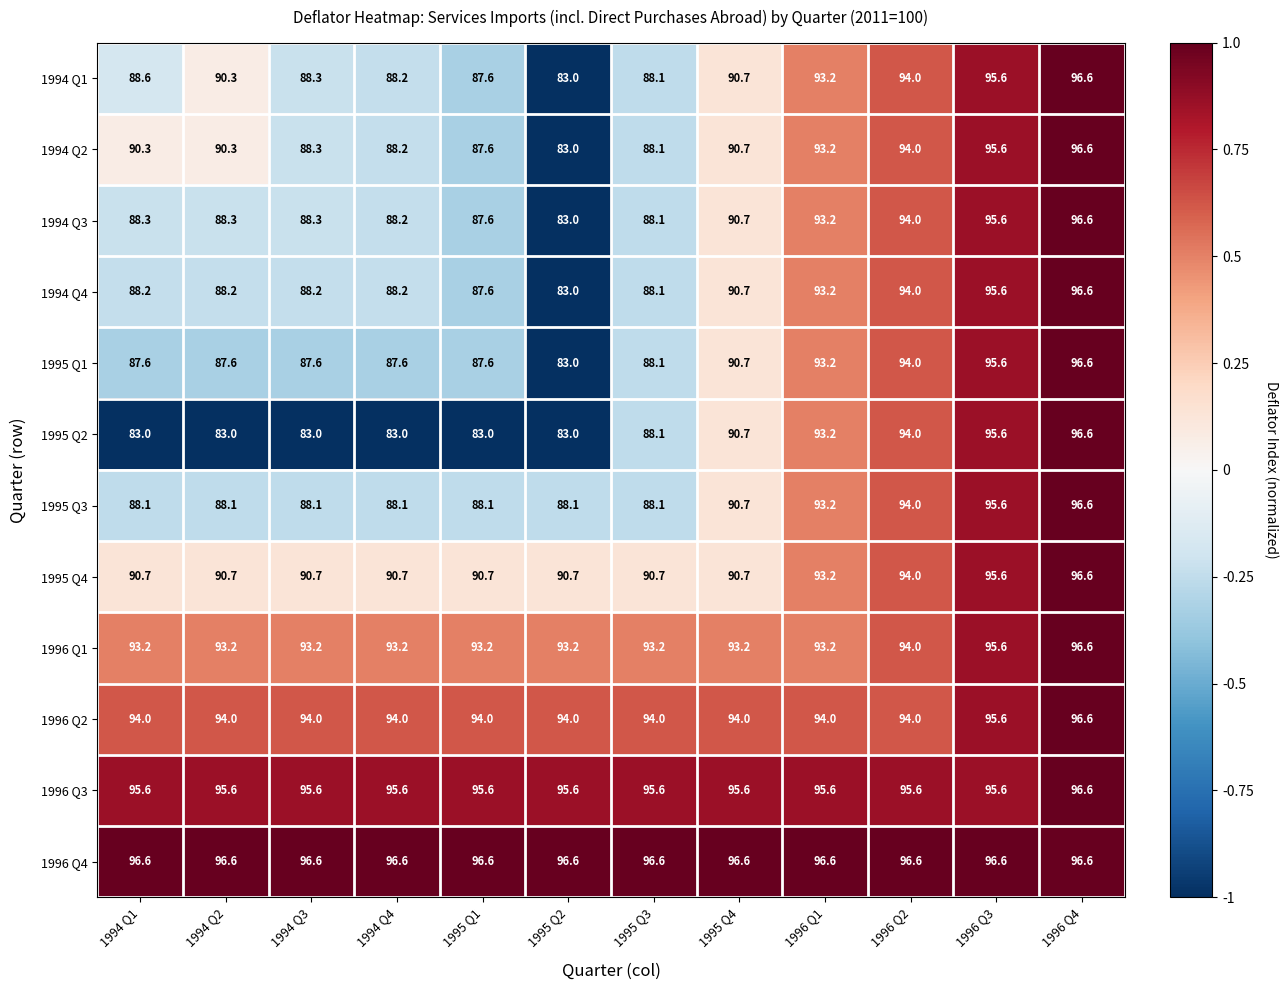

At which category is the sum across all series the highest?

1996 Q4